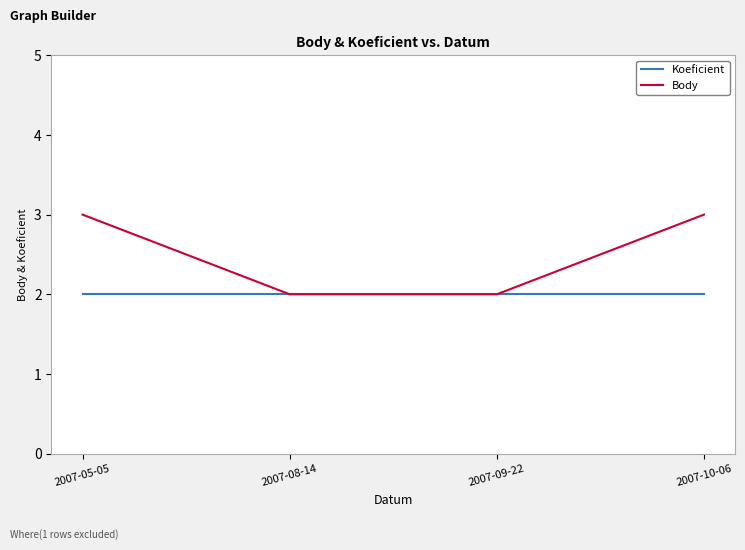

How many distinct data groups are displayed?

2